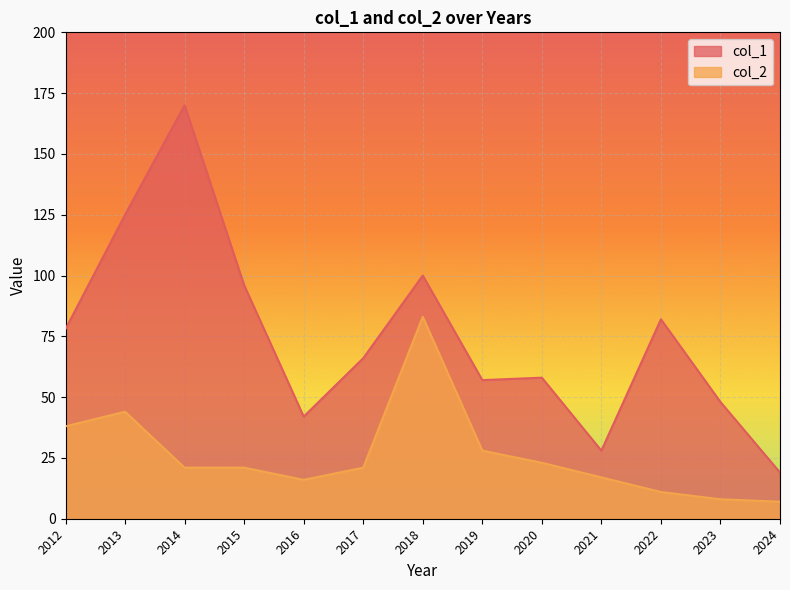

Which series has the largest total across all categories?

col_1